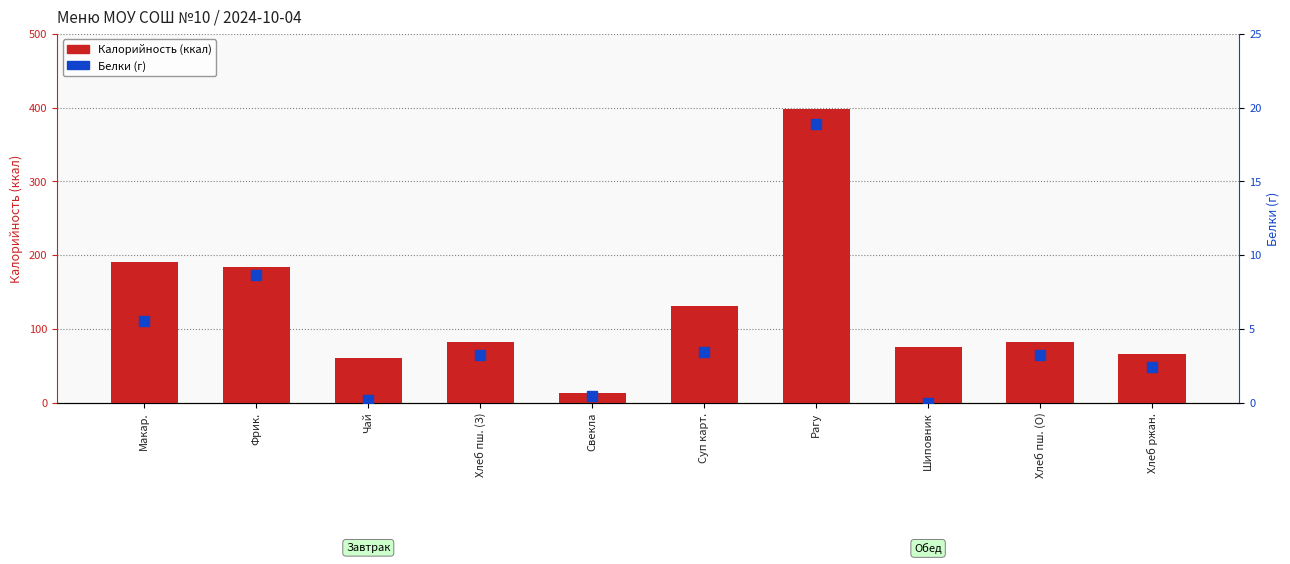

At Хлеб пш. (О), list the series in order from largest to smallest.

Калорийность (ккал), Белки (г)